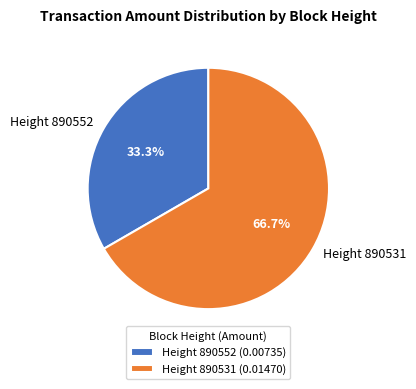

Do Height 890531 and Height 890552 together represent more than half of the pie?

Yes